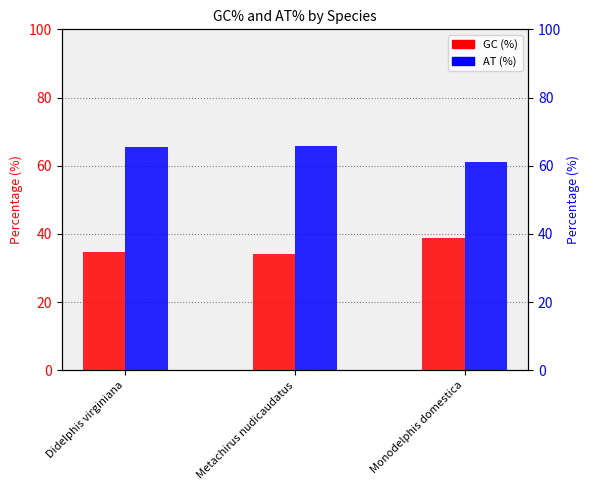

Read the GC (%) value at Metachirus nudicaudatus.

34.2